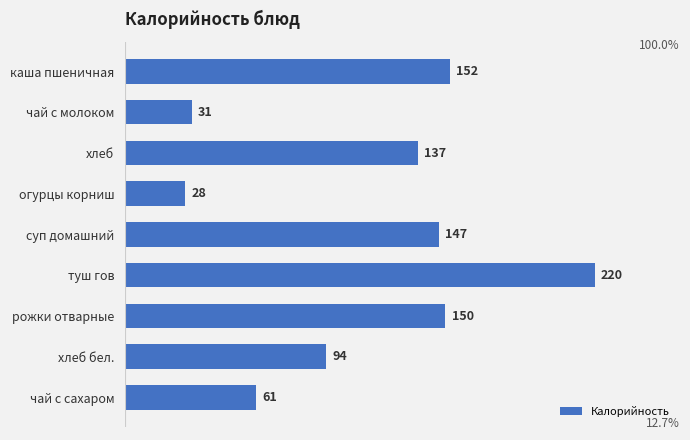

What is the greatest value displayed?

220